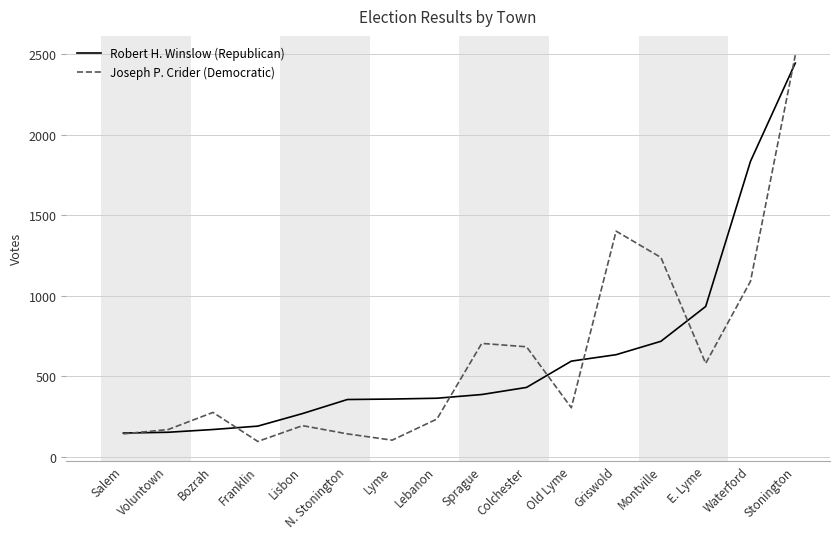

What is the smallest value displayed?

97